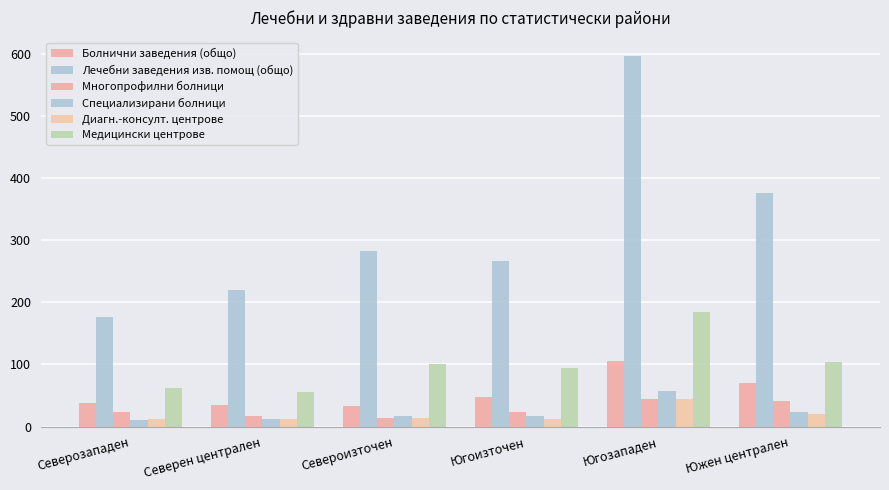

What is the maximum value shown in the chart?

596